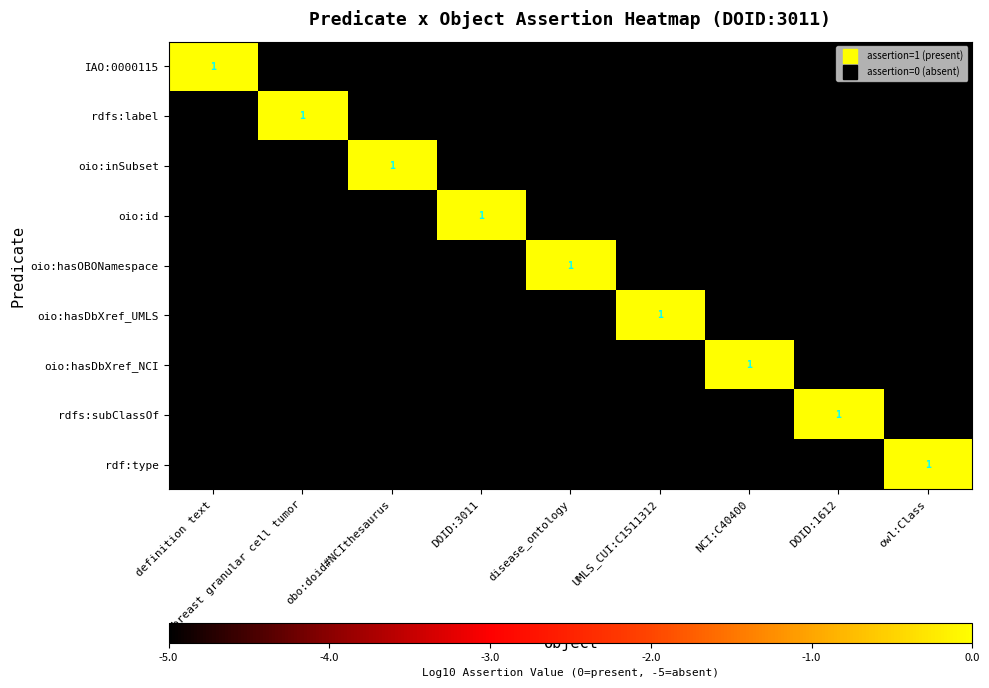

Is it true that IAO:0000115 equals -3 at definition text?

False